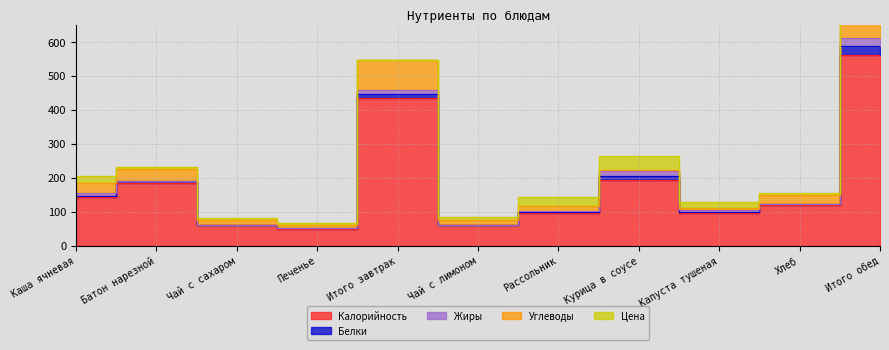

After their last crossing, which series has the higher values: Жиры or Углеводы?

Углеводы